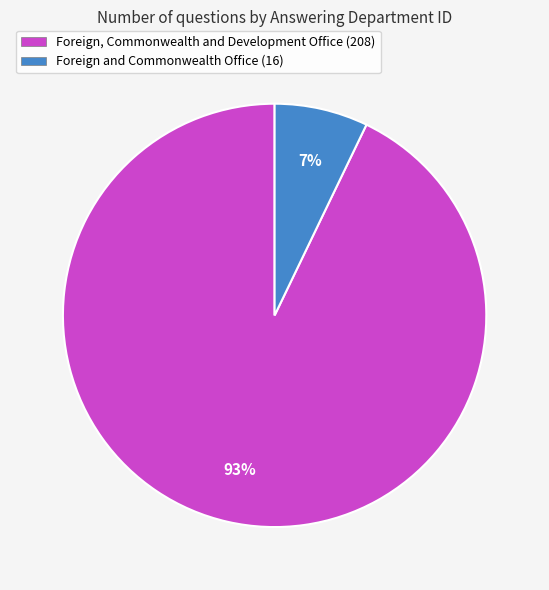

What is the majority slice?

Foreign, Commonwealth and Development Office (208)